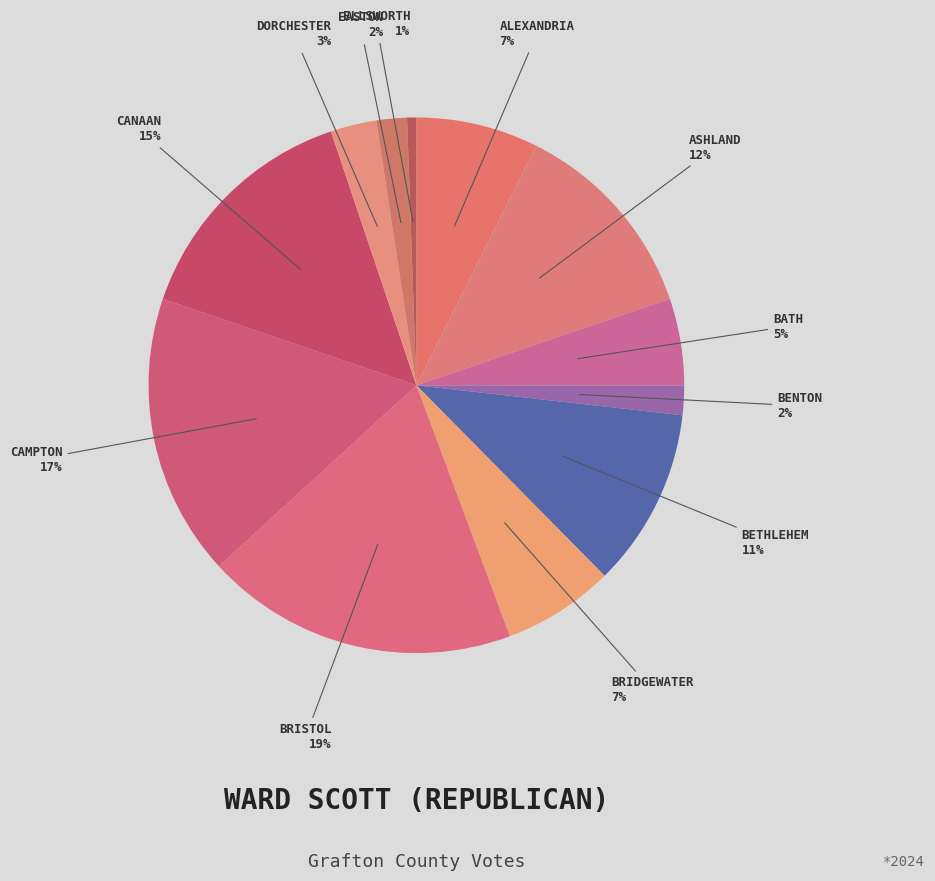

How many slices are in this pie chart?

12